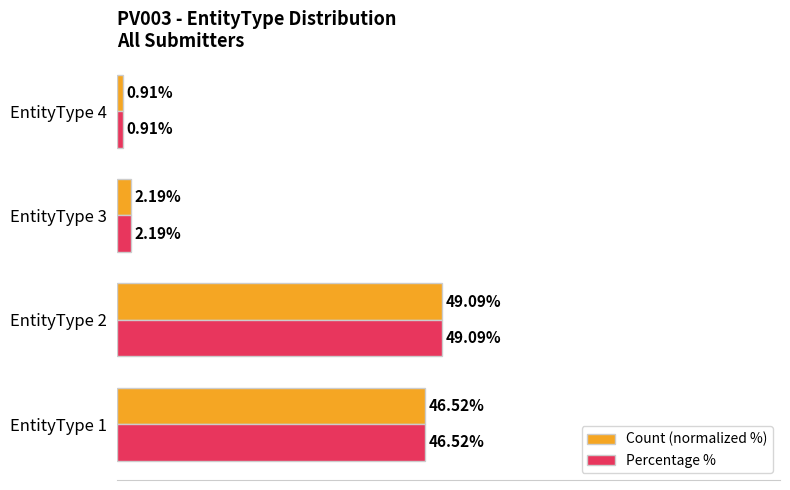

At which category is the sum across all series the highest?

EntityType 2